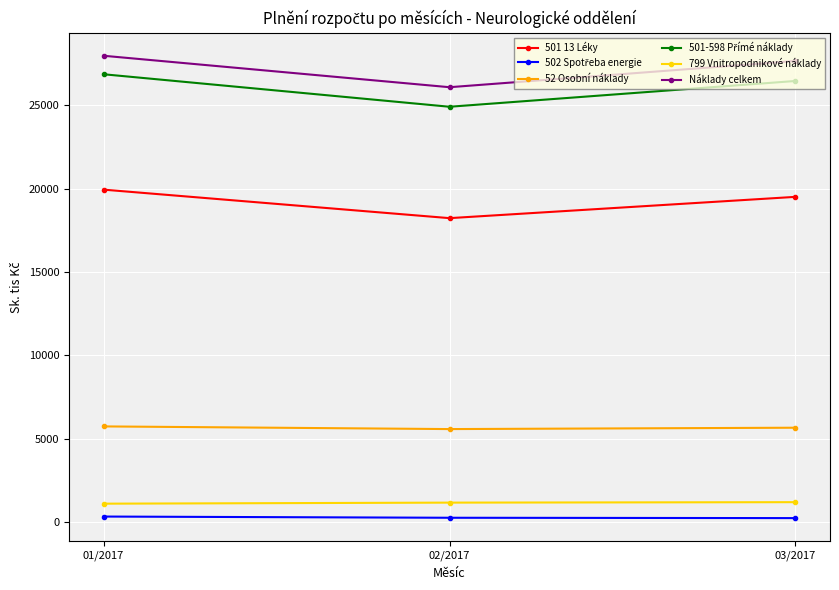

What is the lowest value of the 799 Vnitropodnikové náklady series?

1108.8